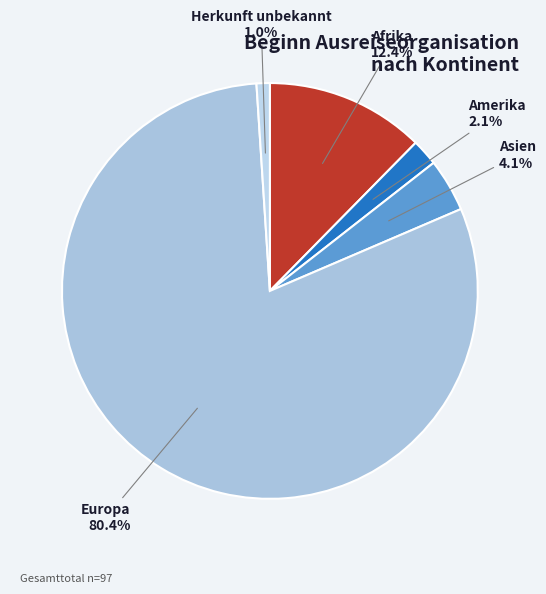

To the nearest percent, what portion does Europa represent?

80%